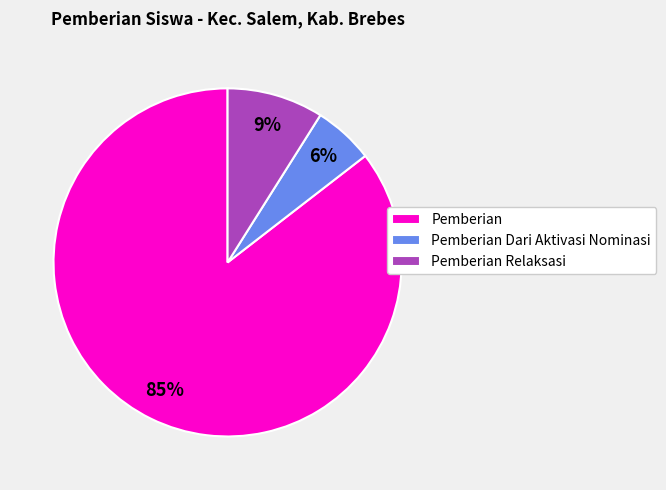

Is the sum of Pemberian and Pemberian Relaksasi greater than half?

Yes